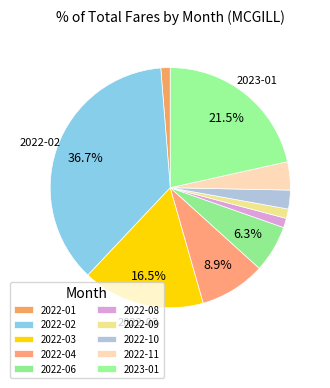

To the nearest percent, what is the average slice percentage?

10%